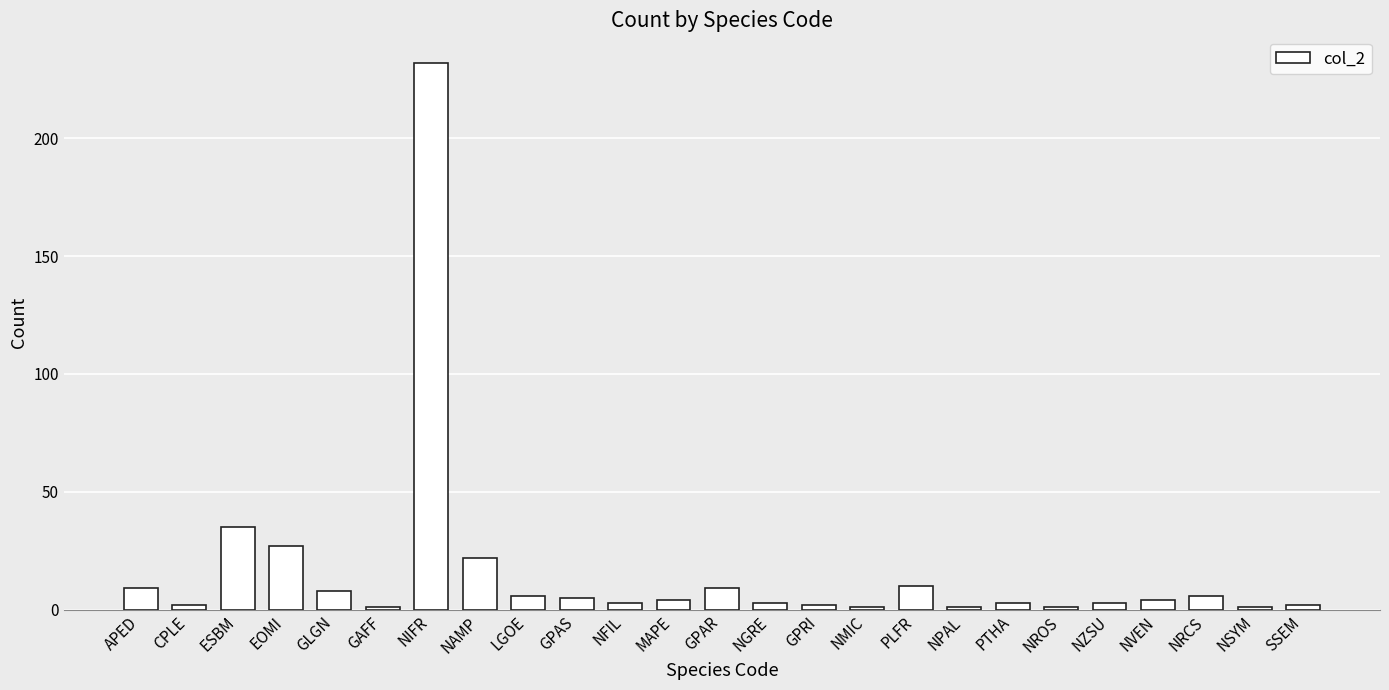

What is the label of the 10th bar from the left?

GPAS